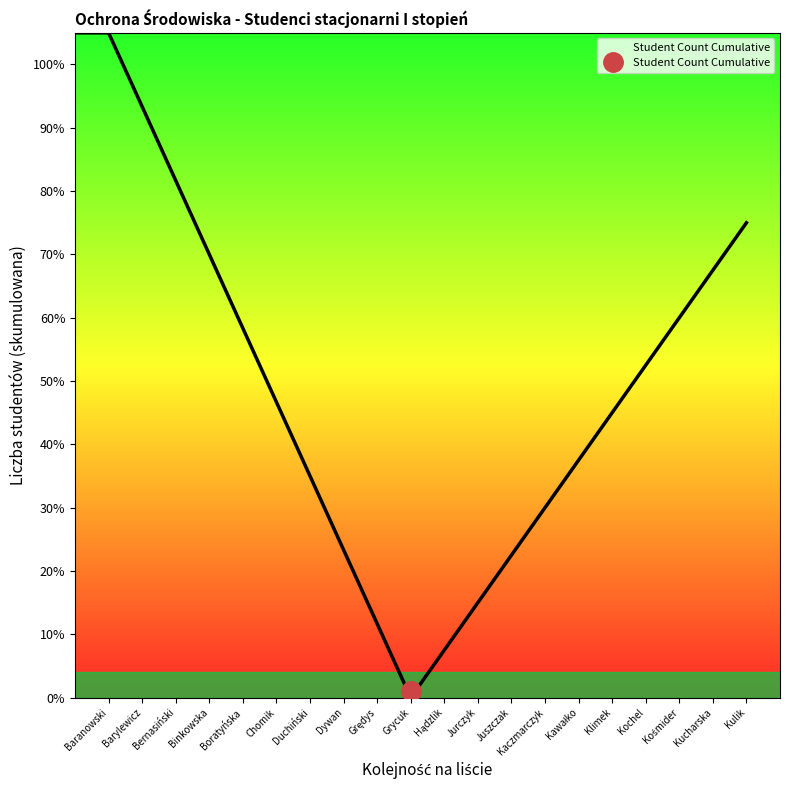

What position from the right is Baranowski?

20